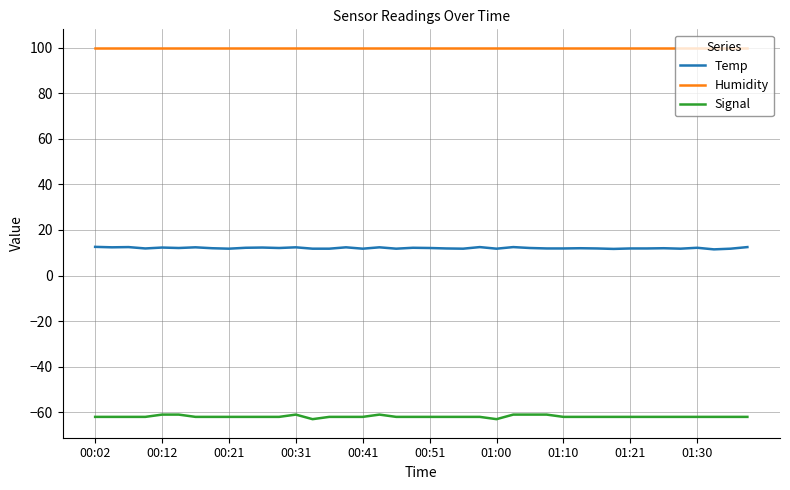

What is the maximum value shown in the chart?

99.9